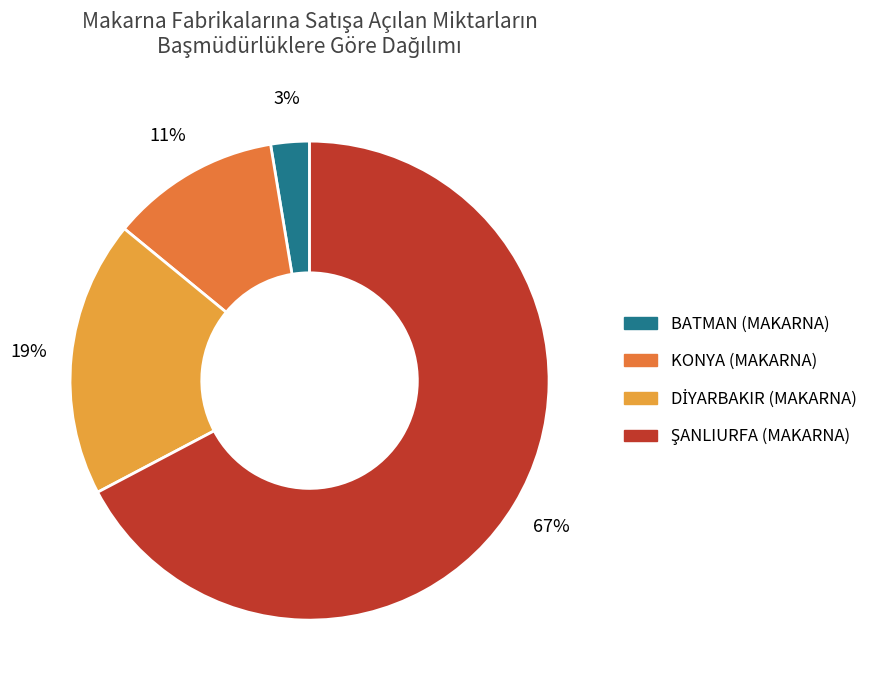

How many slices are in this pie chart?

4